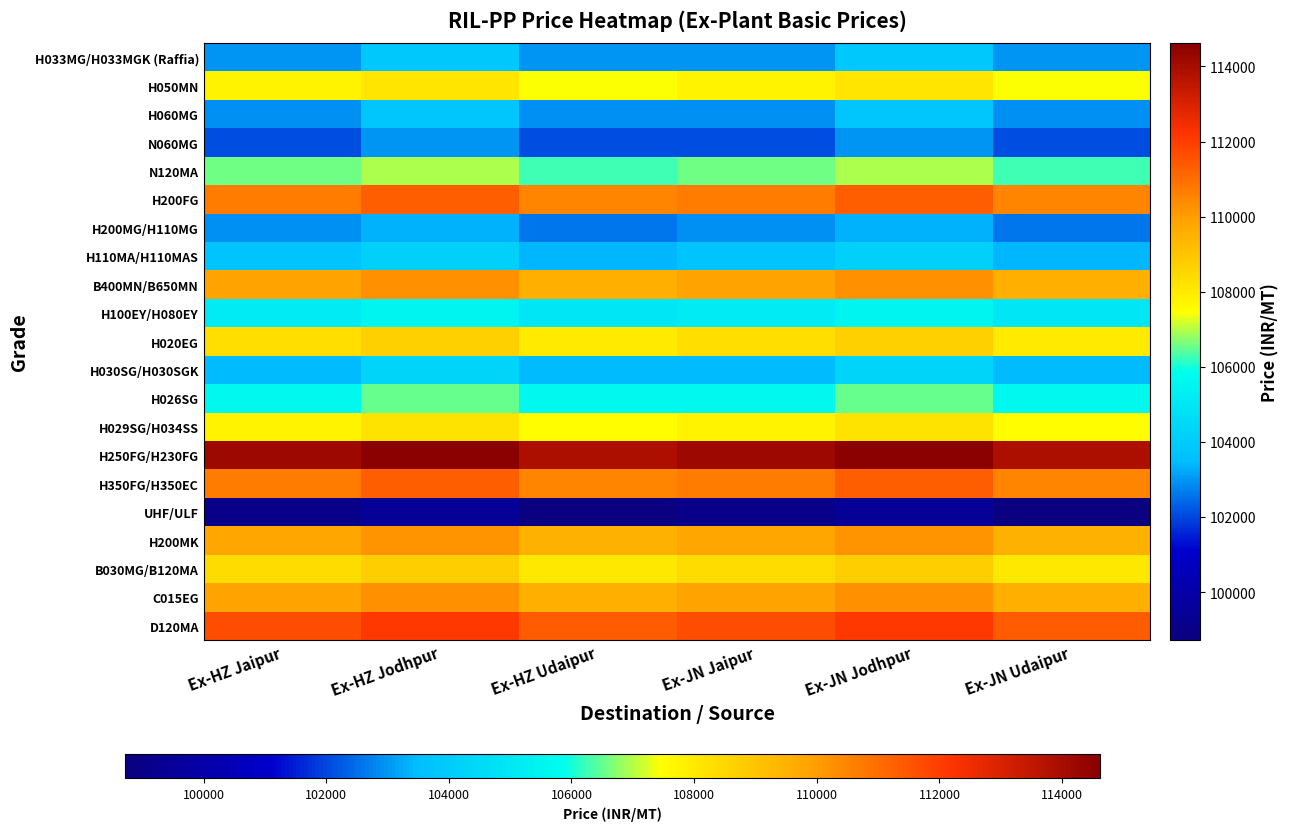

Which label corresponds to the largest value in the chart?

Ex-HZ Jodhpur